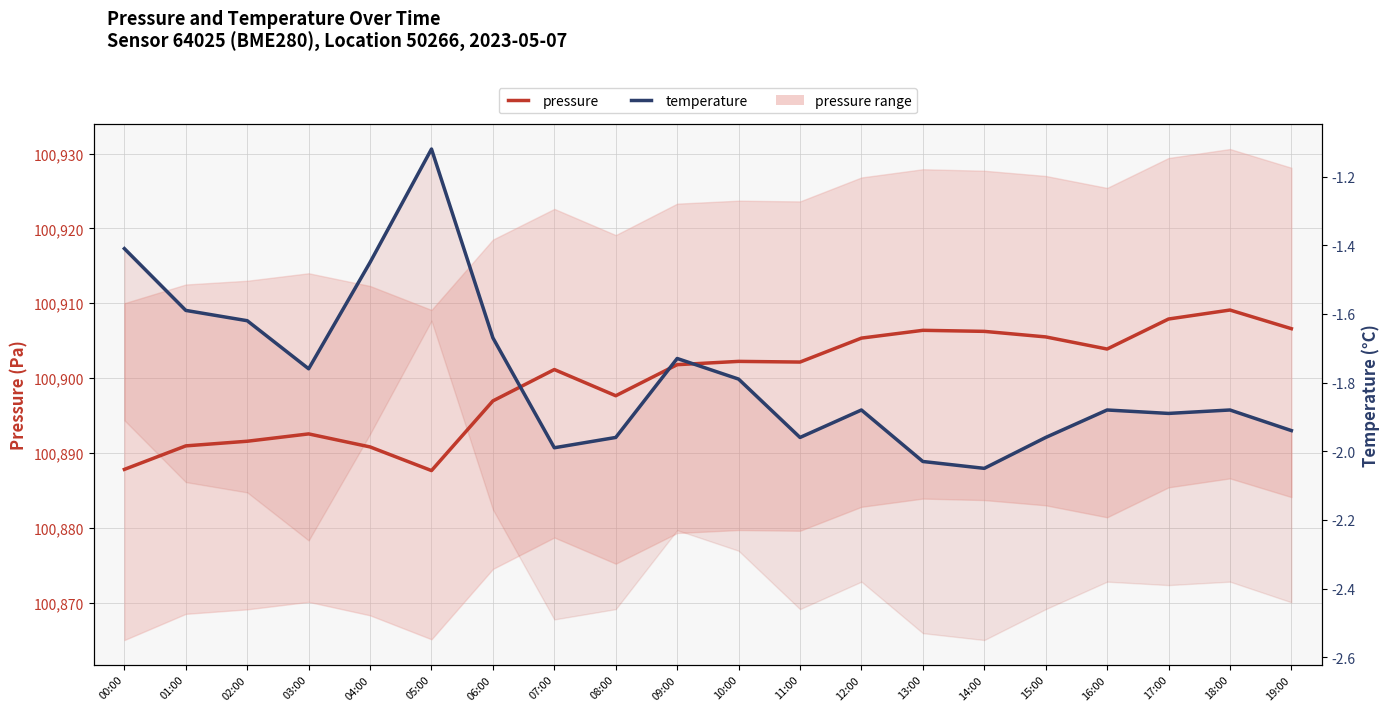

The temperature series shows -1.0 at 00:00. True or false?

False